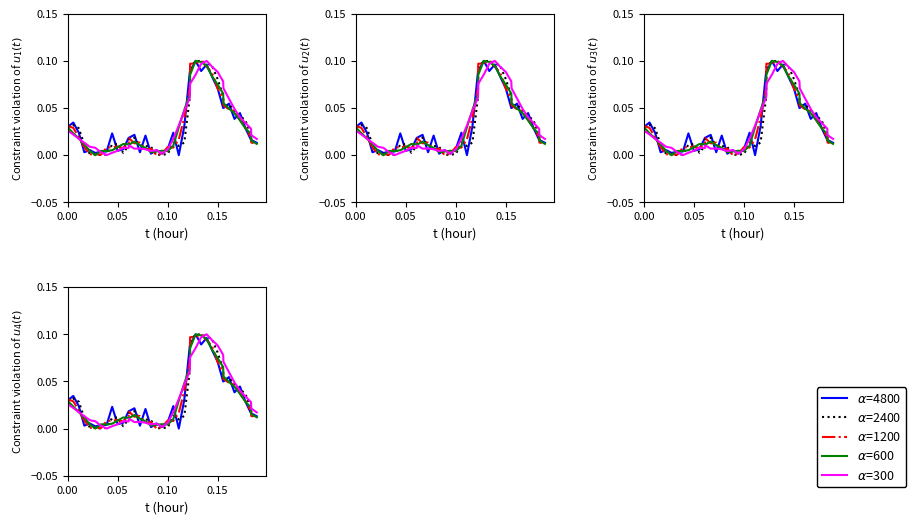

Is the value of $\alpha$=1200 at 18 greater than the value of $\alpha$=2400 at 24?

No